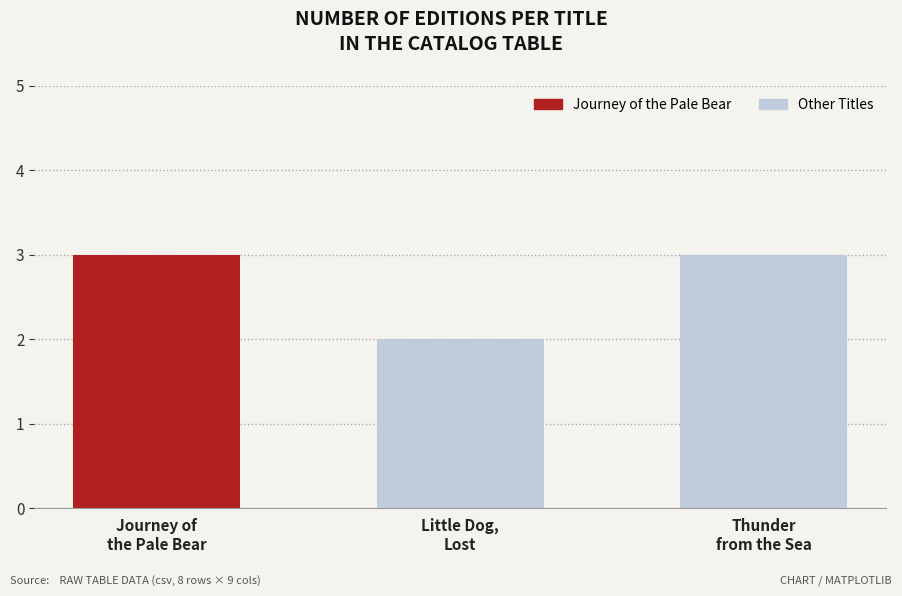

What is the sum of all values?

8